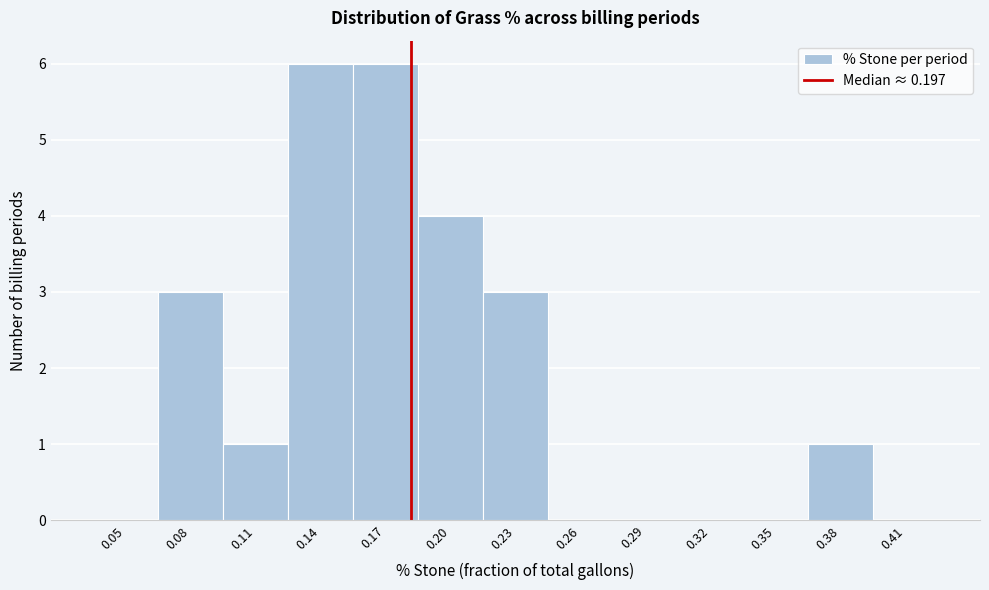

Reading left to right, transcribe all the data shown in this chart.

0.05=0	0.08=3	0.11=1	0.14=6	0.17=6	0.20=4	0.23=3	0.26=0	0.29=0	0.32=0	0.35=0	0.38=1	0.41=0